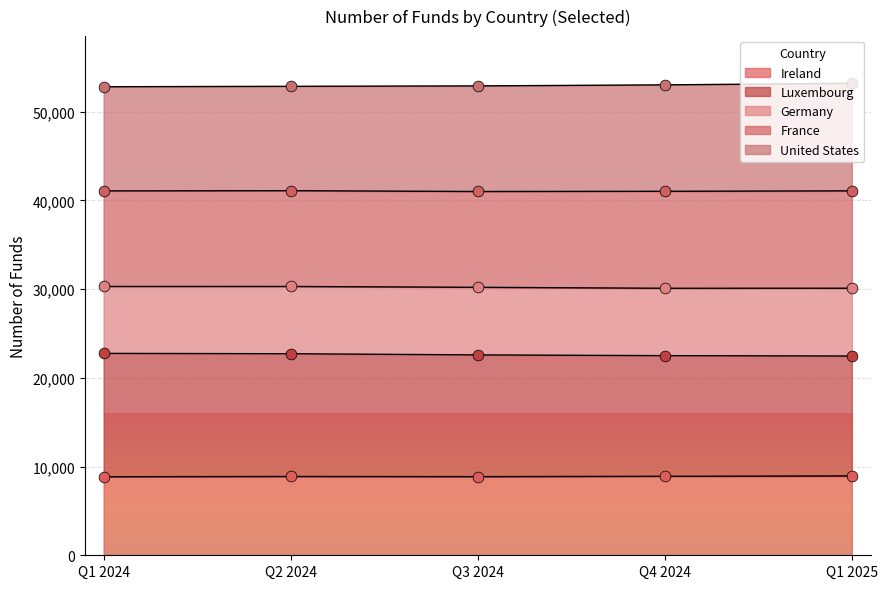

Which series has the largest Y range (max minus min)?

Luxembourg